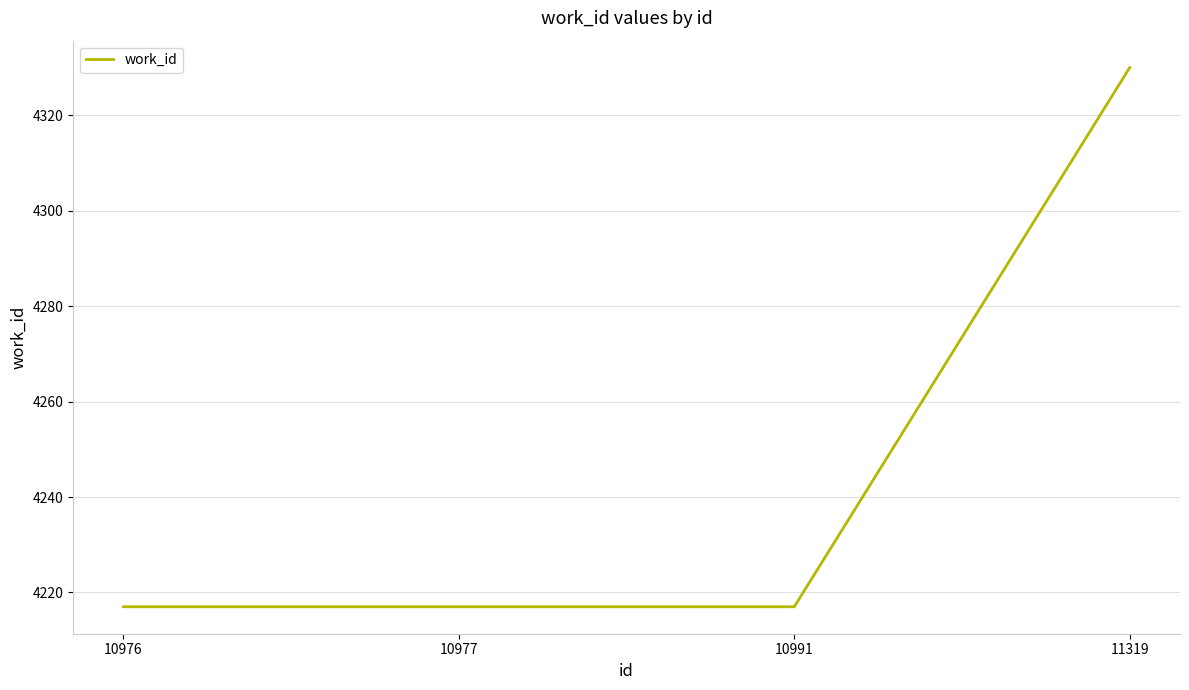

Is it true that the value at 10991 is 6326?

False